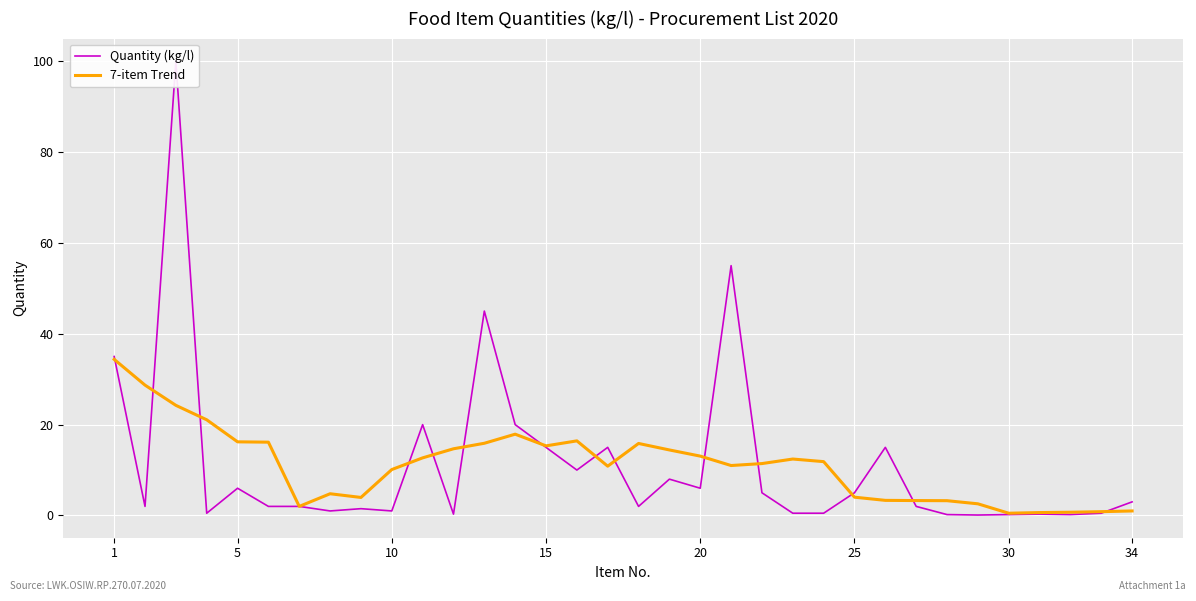

Is it true that Quantity (kg/l) equals 0.8 at 22?

False